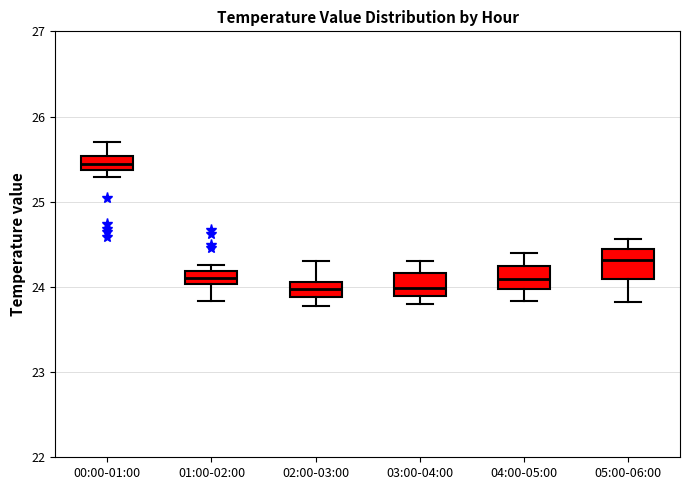

Where is the lower edge of the box for 03:00-04:00 on the y-axis? The values are not printed on the chart, so give them approximately, as read against the axis.

23.9